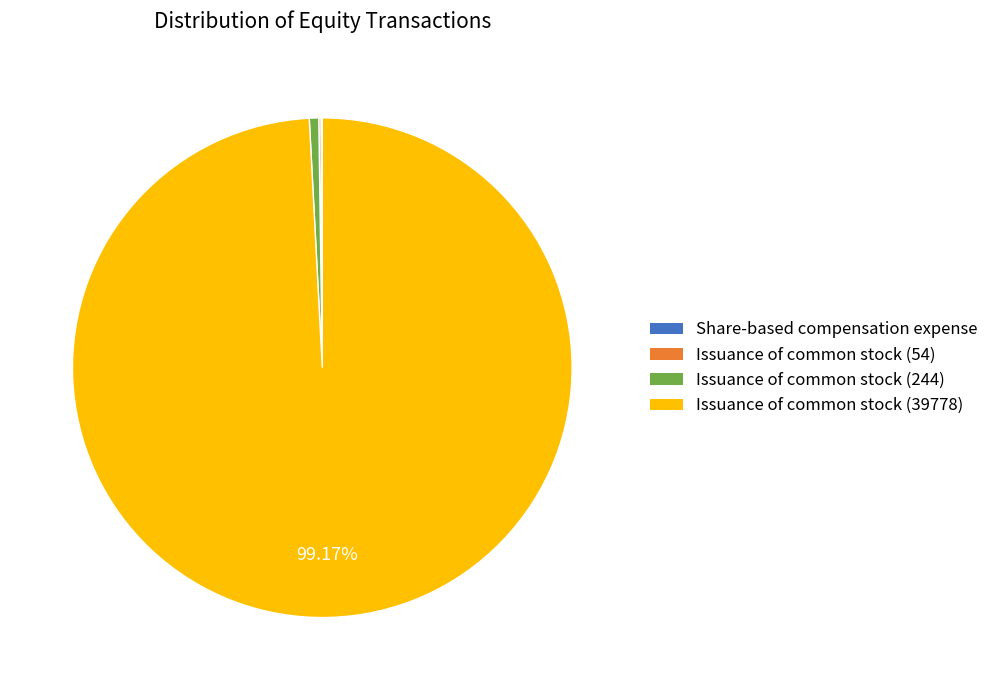

Does any single category account for the majority?

Yes